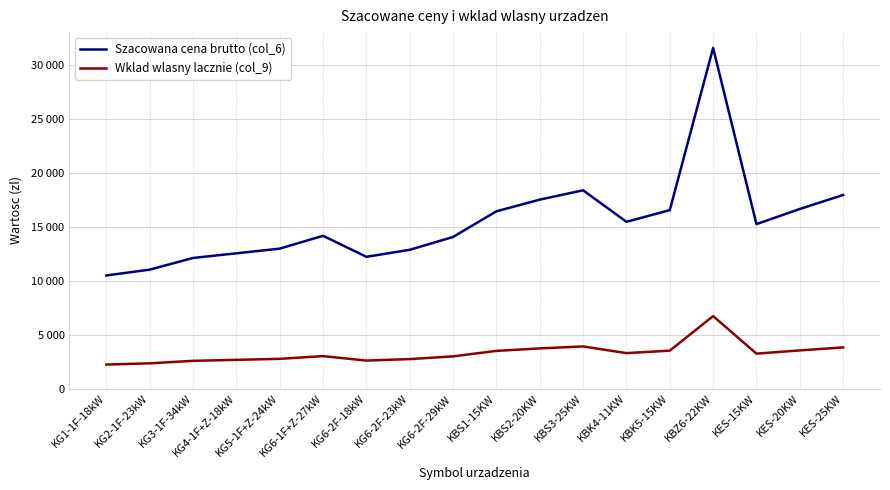

True or false: Wklad wlasny lacznie (col_9) and Szacowana cena brutto (col_6) cross at least once.

False